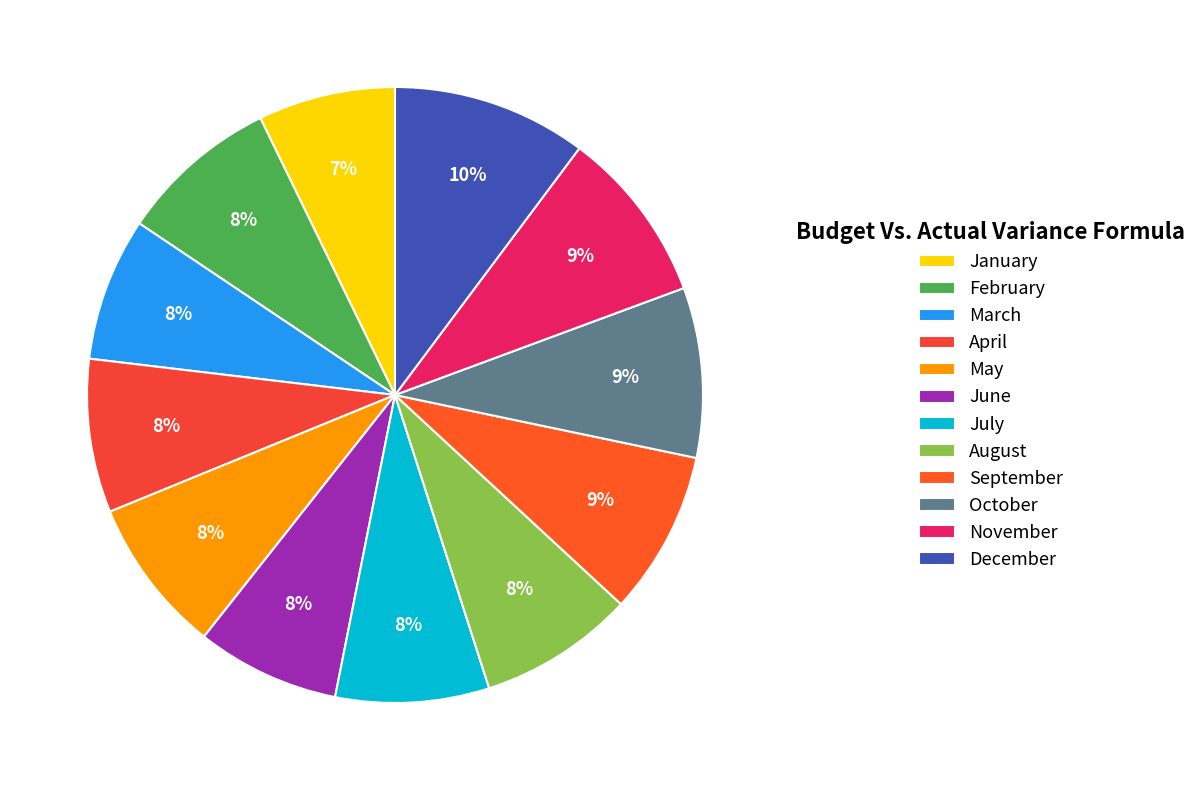

What percentage is NOT represented by February?

91.6%